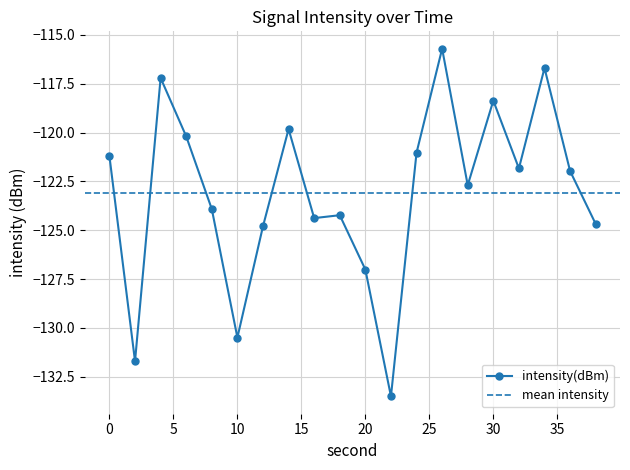

What is the difference between the values at 4 and 36?

4.8